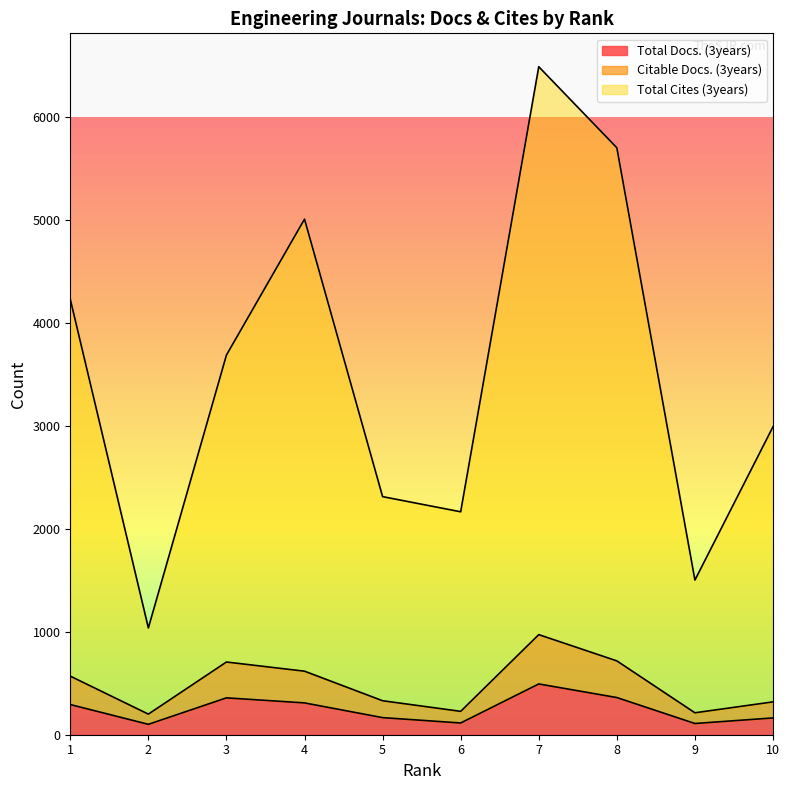

Reading right to left, list all the values displayed in this chart.

Total Docs. (3years): 10=163	9=109	8=361	7=493	6=114	5=166	4=309	3=358	2=101	1=293
Citable Docs. (3years): 10=319	9=213	8=717	7=972	6=227	5=330	4=617	3=706	2=200	1=569
Total Cites (3years): 10=2991	9=1502	8=5700	7=6487	6=2165	5=2312	4=5007	3=3687	2=1037	1=4229